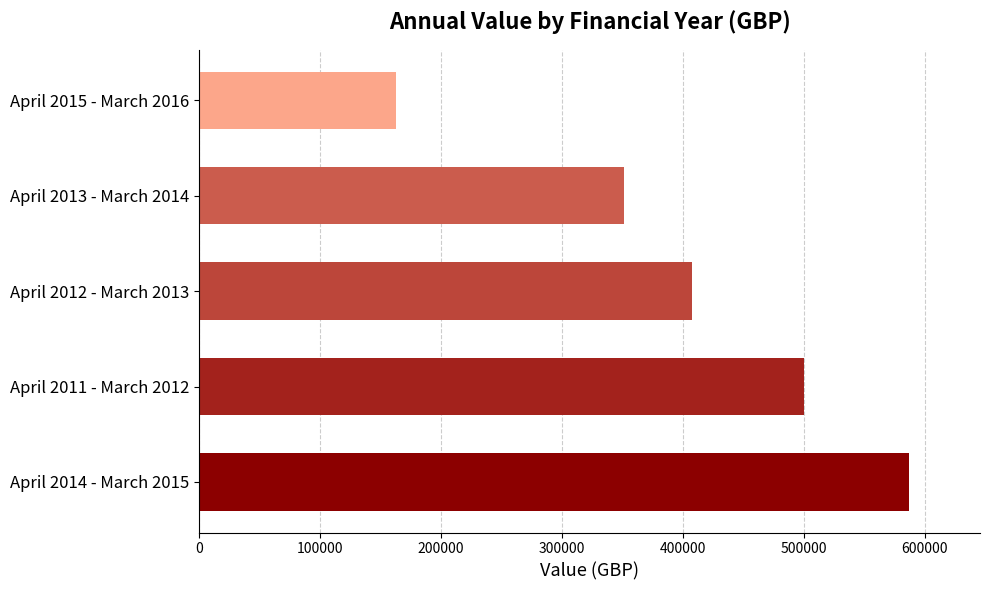

Approximately how many times larger is the value at April 2013 - March 2014 compared to April 2015 - March 2016?

2.2